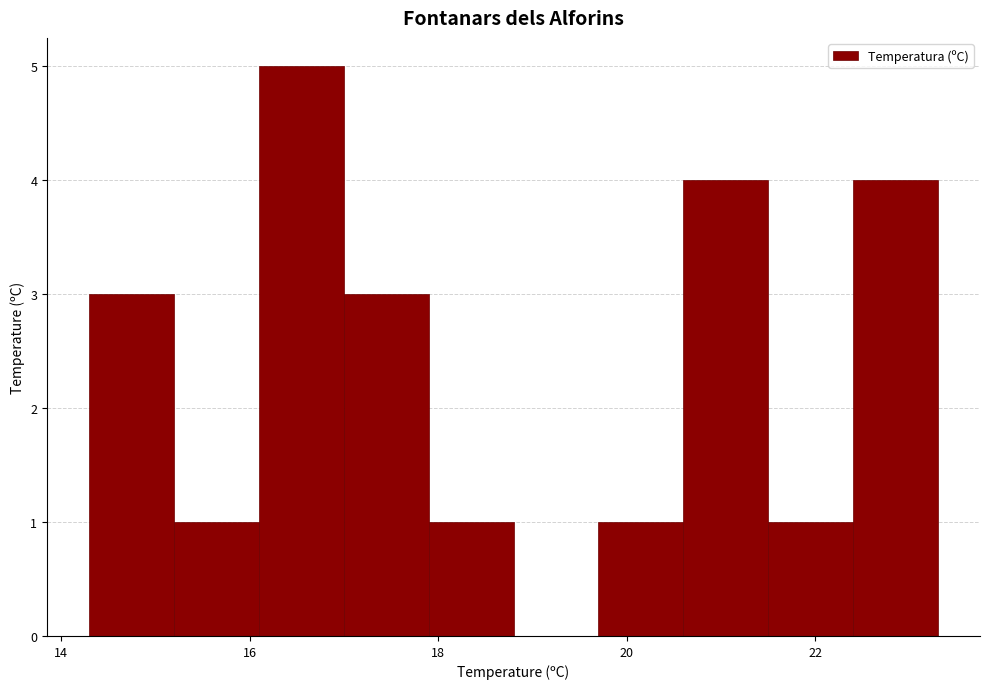

Reading left to right, transcribe this chart: for each bar, give the range it covers on the x-axis and its height. Neither the bar edges nor the heights are printed on the chart, so give them approximately, as read against the axes.

14.3 to 15.2: 3
15.2 to 16.1: 1
16.1 to 17.0: 5
17.0 to 17.9: 3
17.9 to 18.8: 1
18.8 to 19.7: 0
19.7 to 20.6: 1
20.6 to 21.5: 4
21.5 to 22.4: 1
22.4 to 23.3: 4